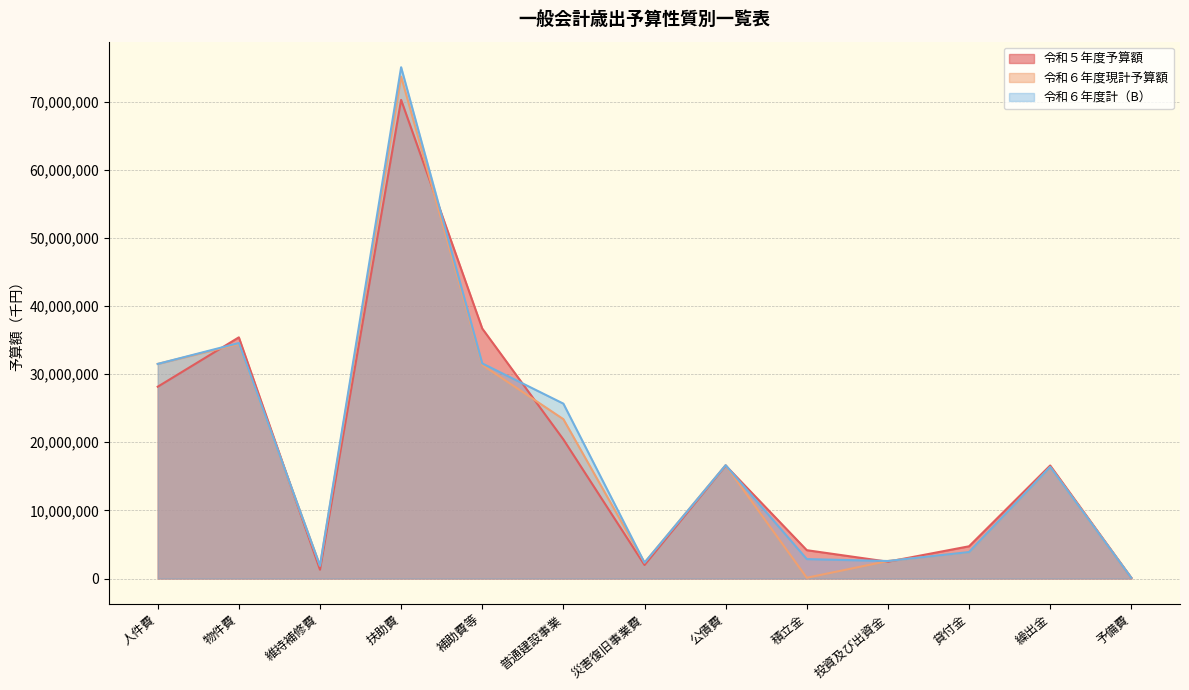

Where is the first local minimum for 令和６年度現計予算額?

維持補修費